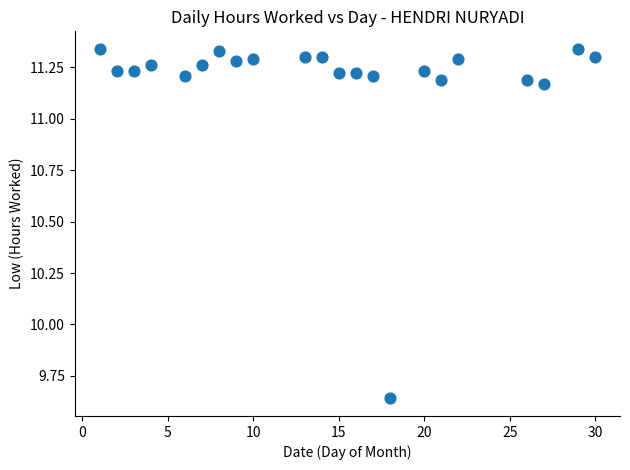

What is the range of Y values (max minus min)?

1.7